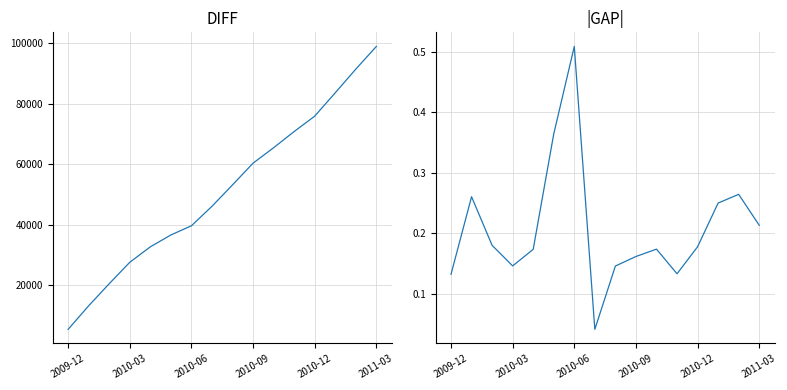

The value of OBS_VALUE at 2011-03 is 99003.5. True or false?

True